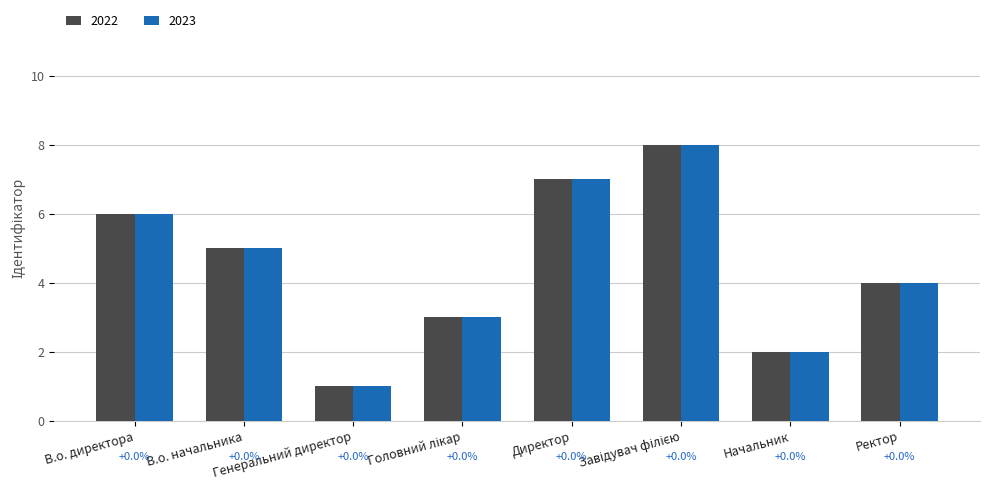

What is the difference between the maximum and minimum values in the 2022 series?

7